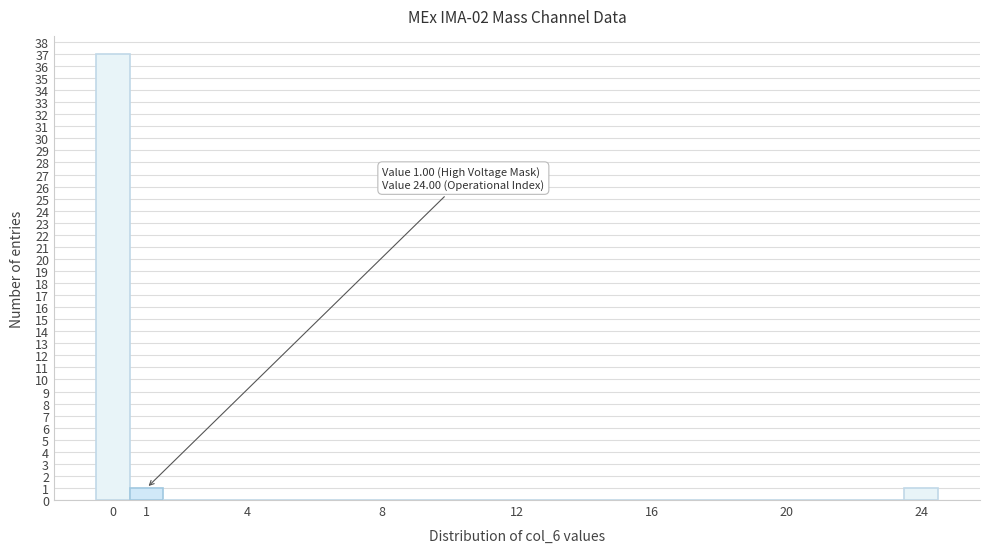

Which range on the x-axis has the tallest bar?

-0.5 to 0.5